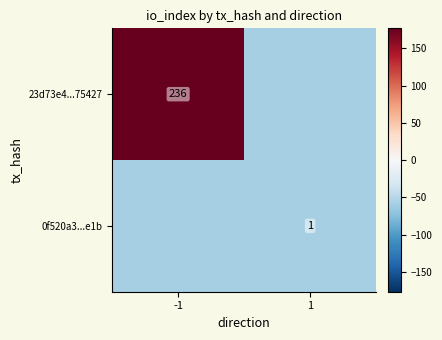

True or false: 0f520a3...e1b has a value of -59.2 at -1.

True